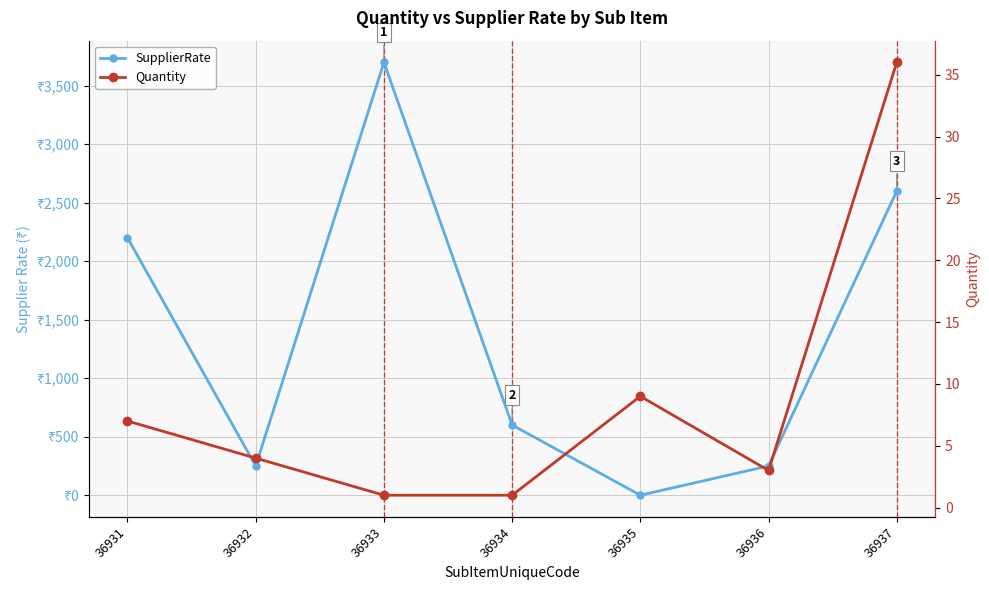

How many interior local peaks does the Quantity series have?

1